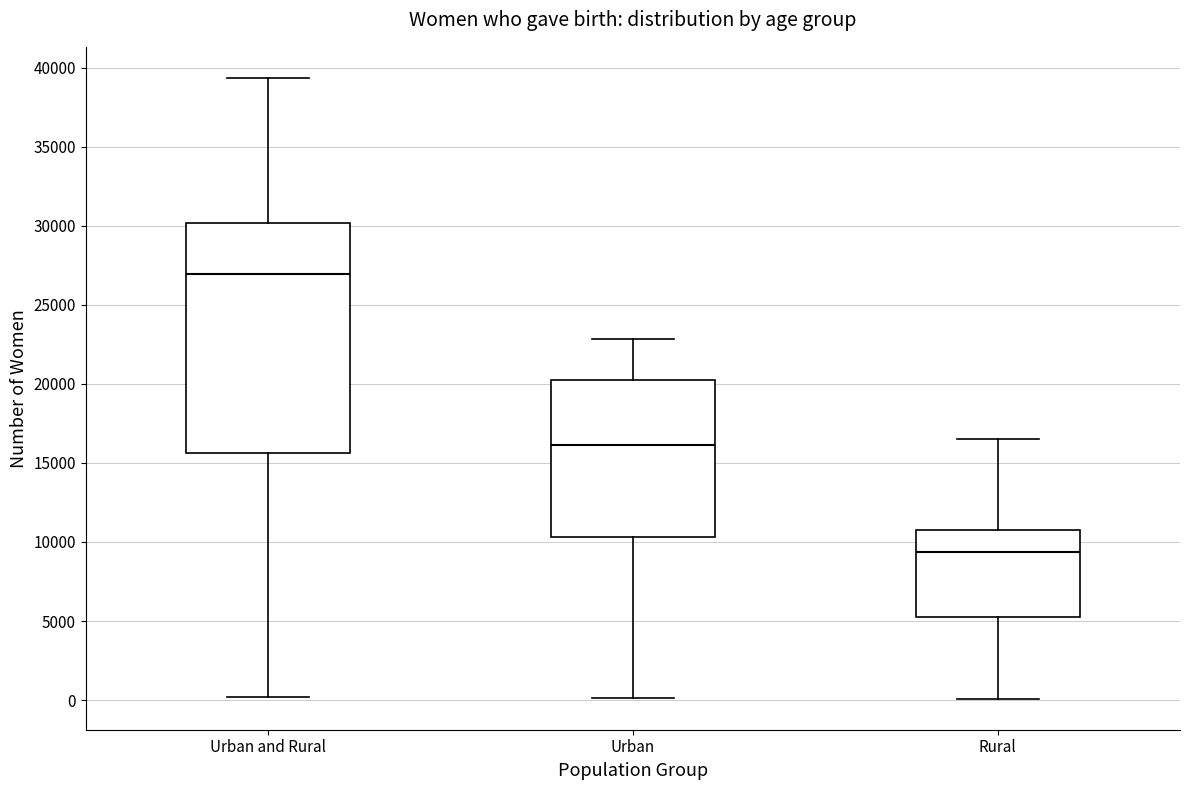

Where does the median line of the box for Urban sit on the y-axis? The values are not printed on the chart, so give them approximately, as read against the axis.

16000